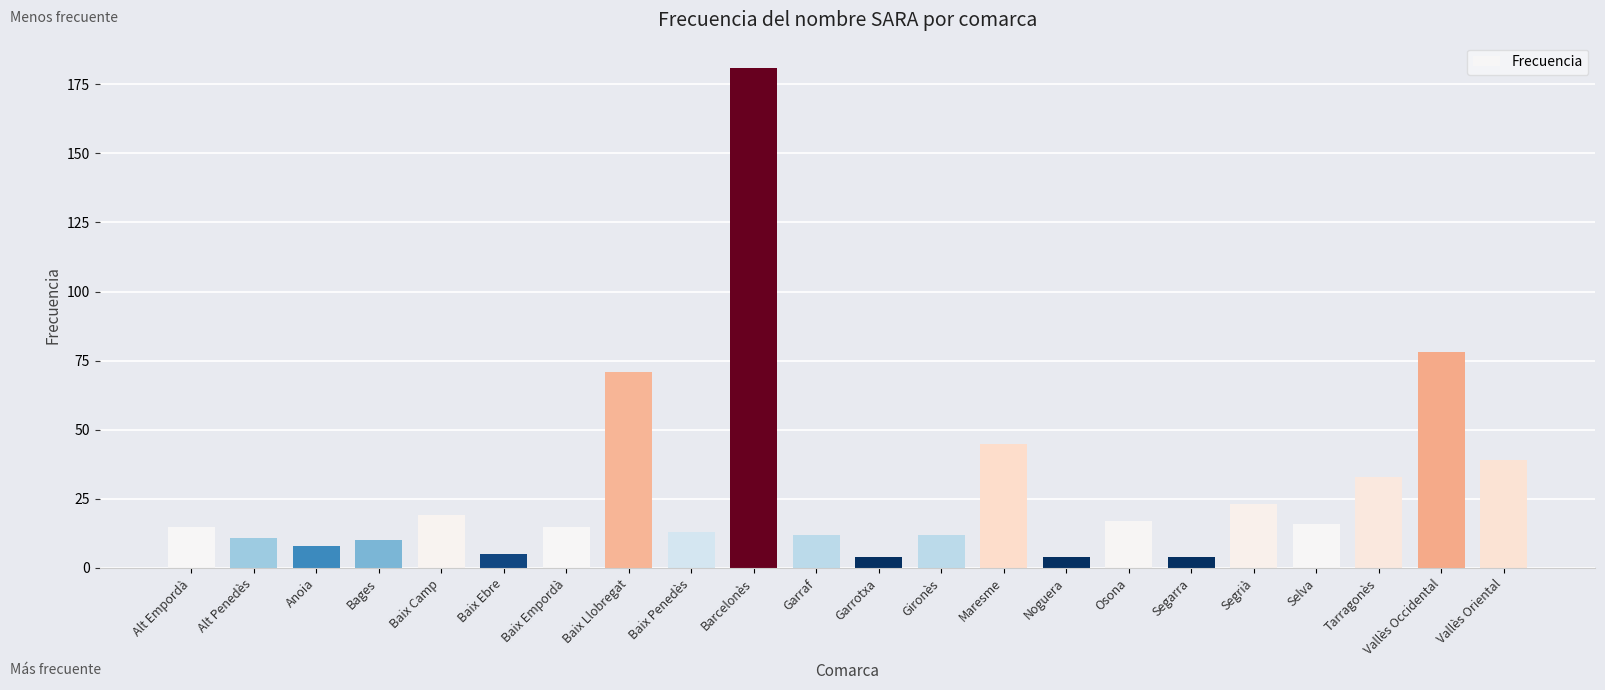

What is the average value?

29